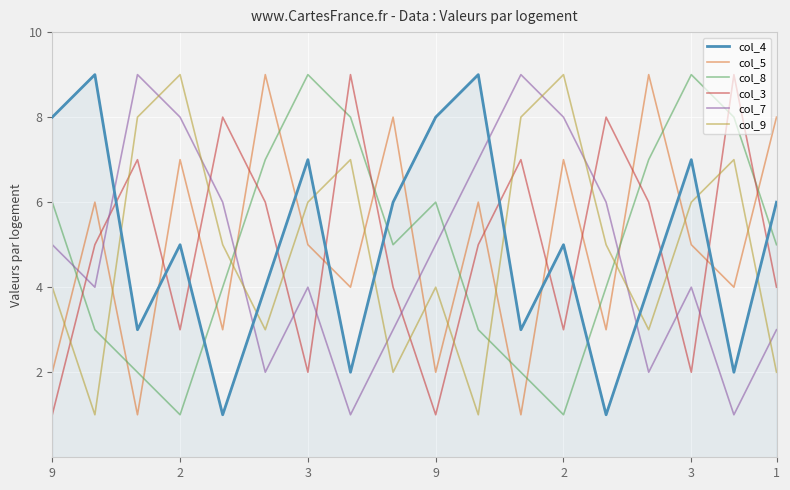

True or false: col_9 and col_3 cross at least once.

True